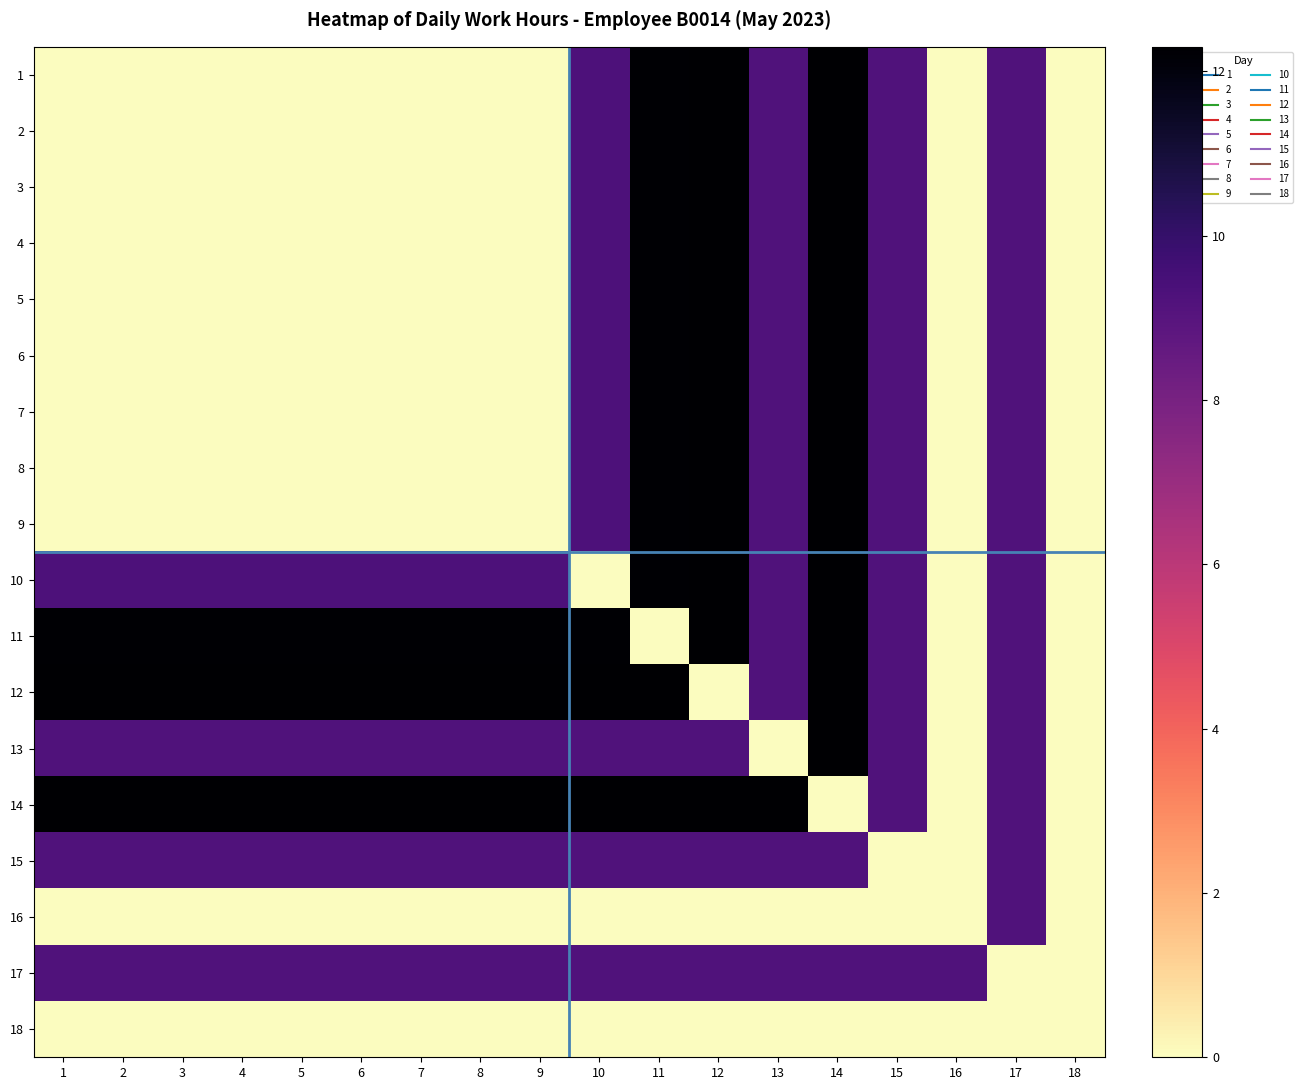

What is the difference between the highest and lowest values at 5?

12.3